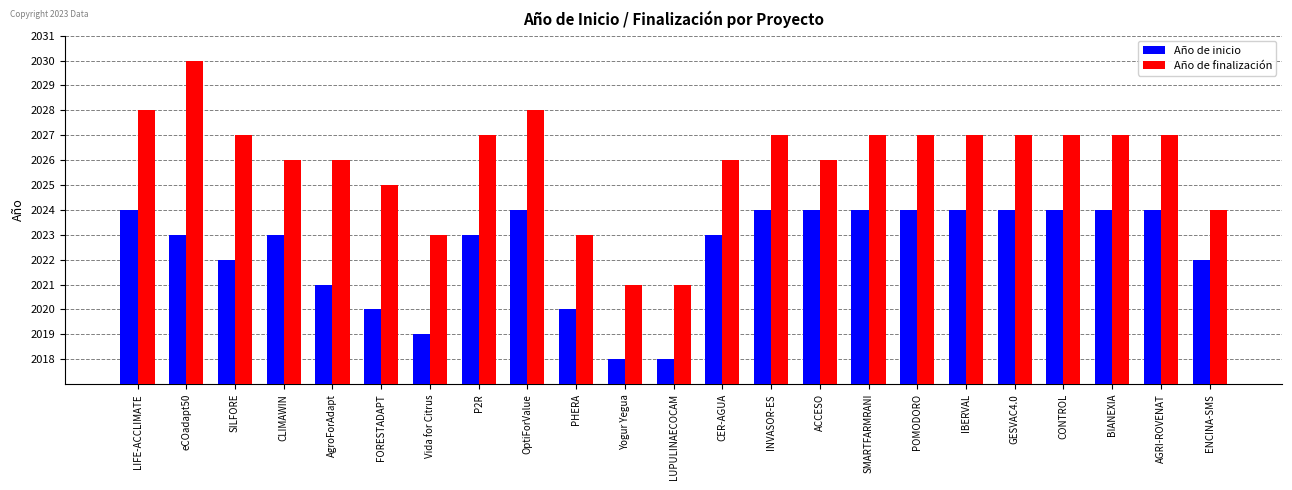

What are all the series names shown in the legend?

Año de inicio, Año de finalización